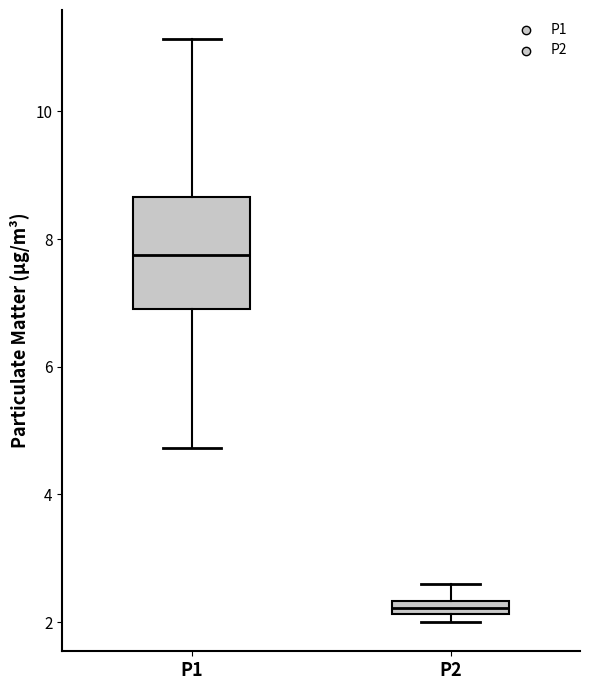

Where does the upper whisker of the box for P2 end on the y-axis? The values are not printed on the chart, so give them approximately, as read against the axis.

2.6